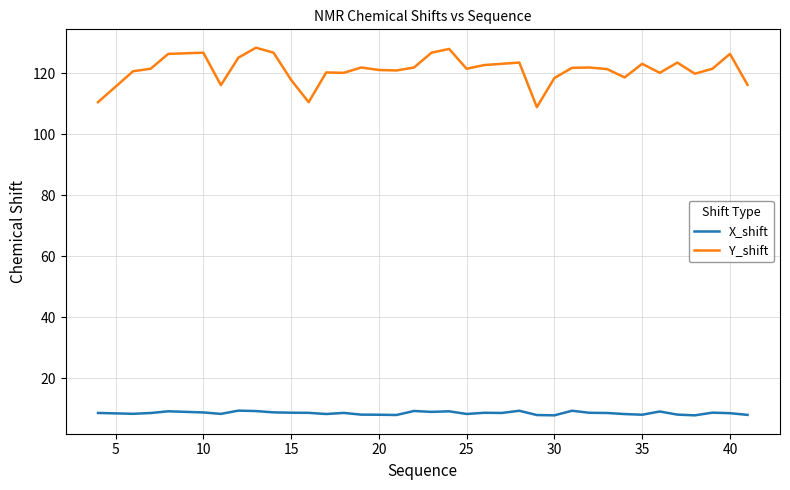

What is the smallest value displayed?

7.8